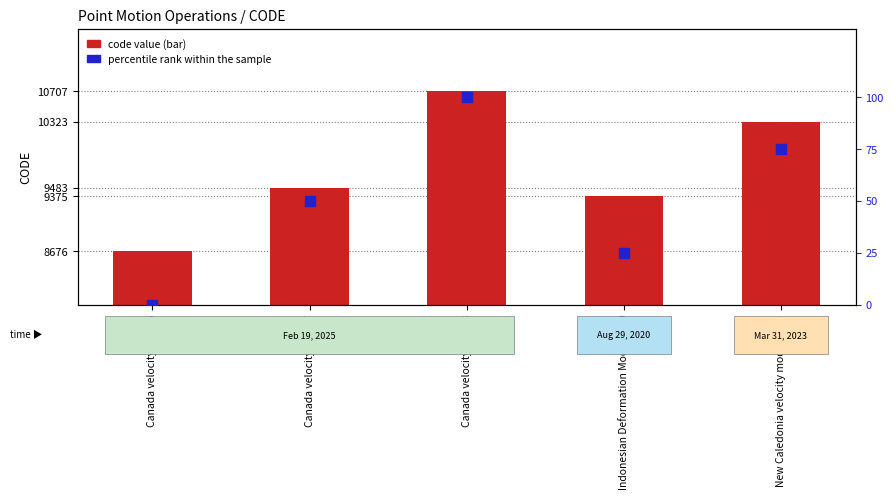

At which category is the sum across all series the highest?

Canada velocity grid v8